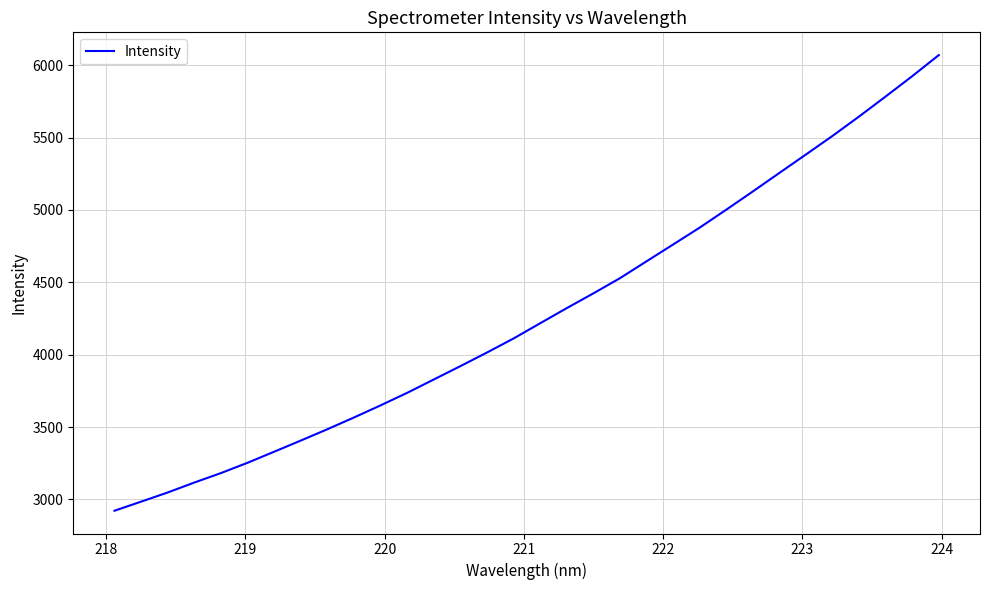

What is the difference between the maximum and minimum values?

3146.8